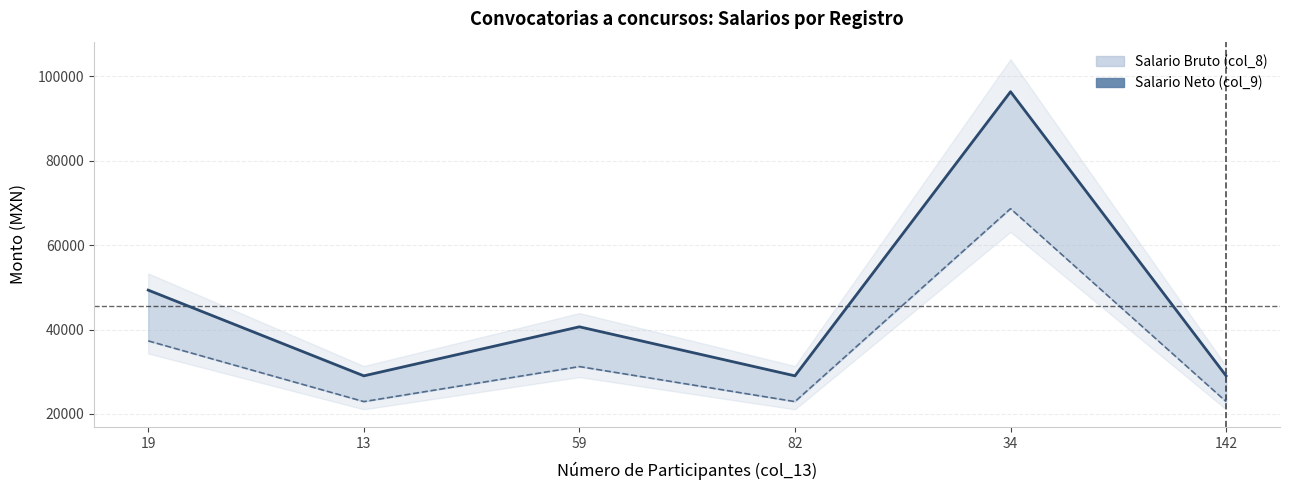

At which category is the sum across all series the highest?

34